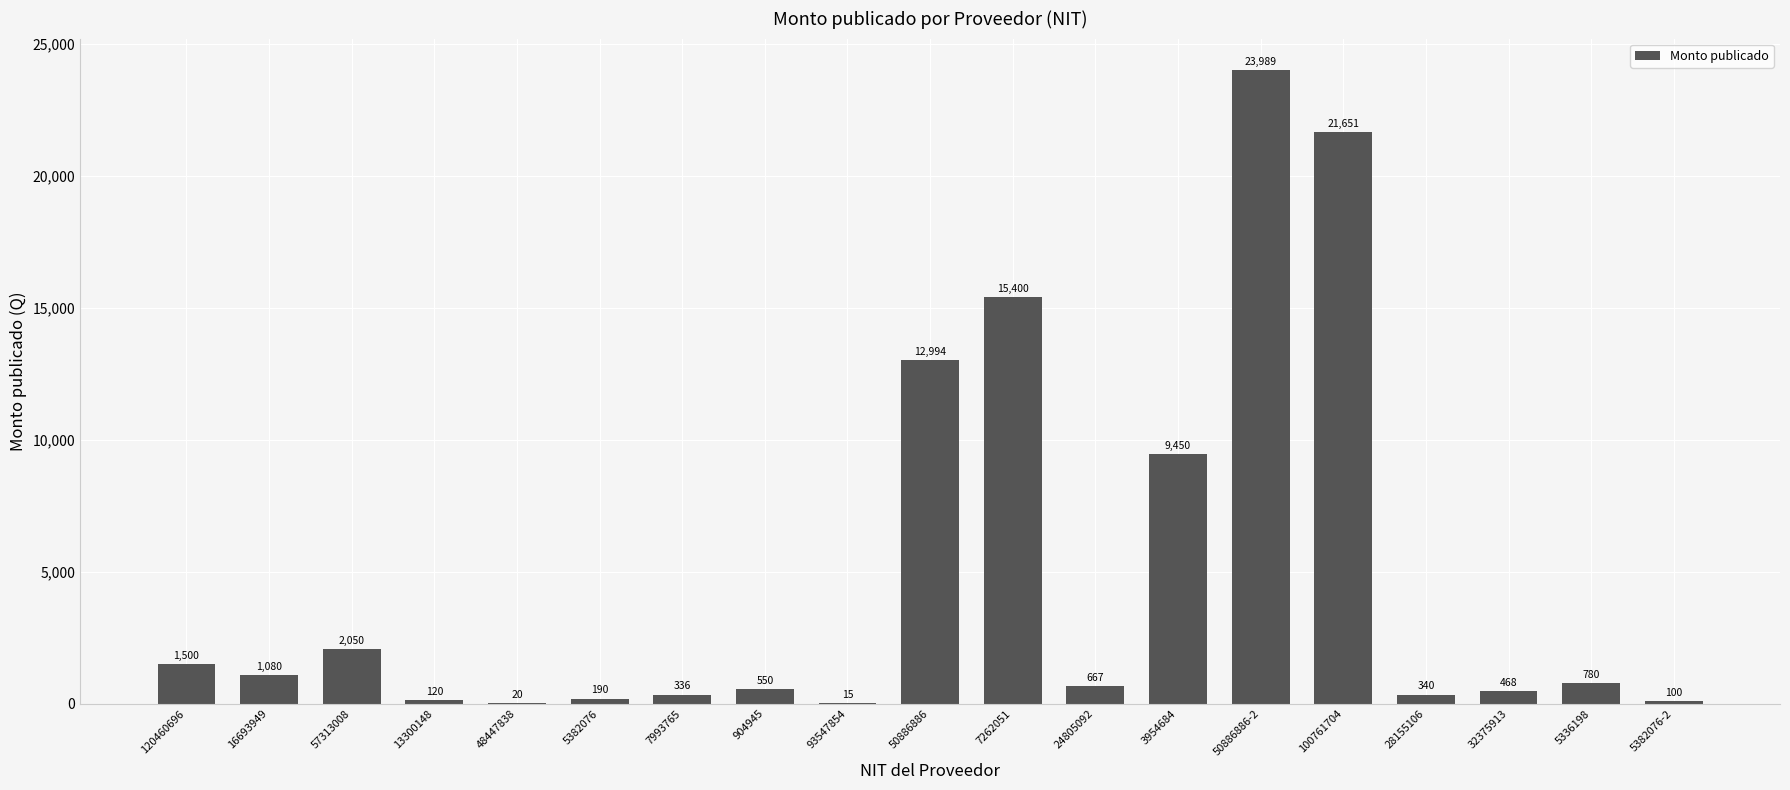

What value does the data have at 57313008?

2050.2